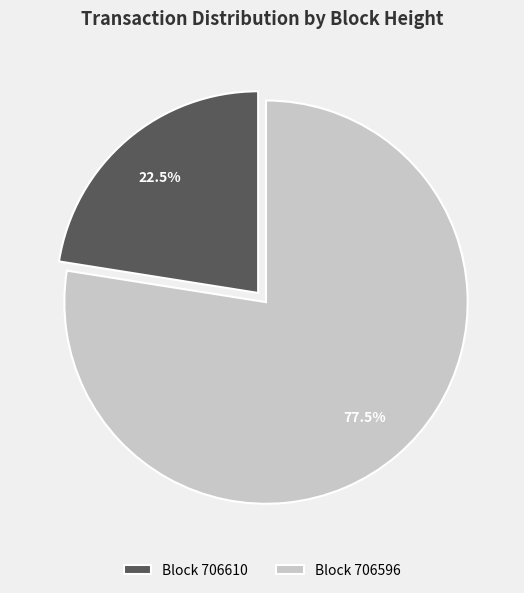

What is the smallest slice in the pie chart?

Block 706610